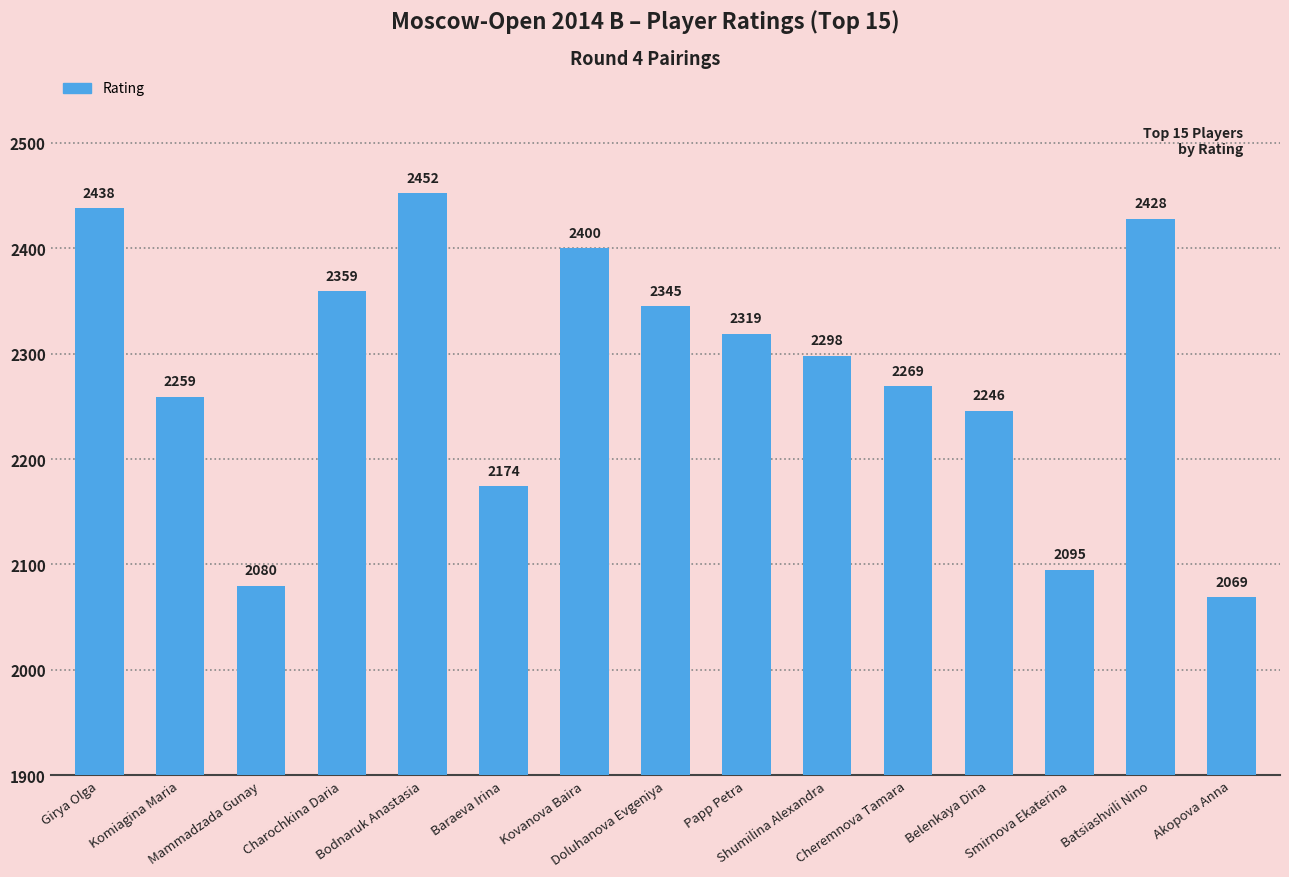

What is the change in value from Baraeva Irina to Doluhanova Evgeniya?

+171